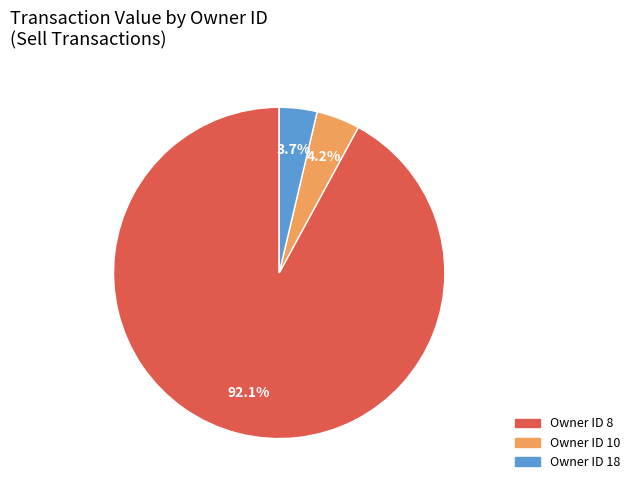

How many slices are in this pie chart?

3